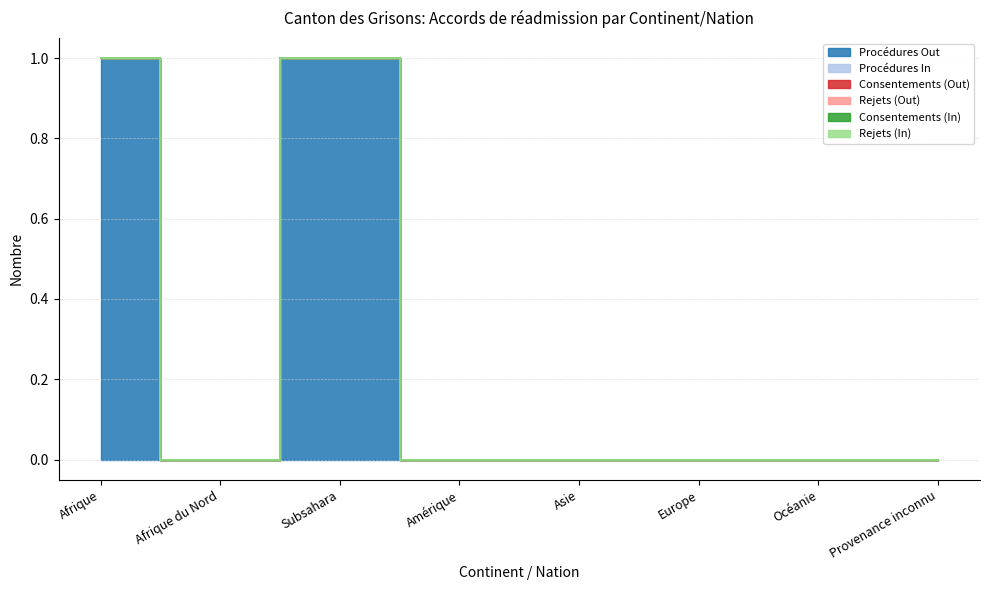

True or false: Procédures Out has more than 0 interior local peaks.

True